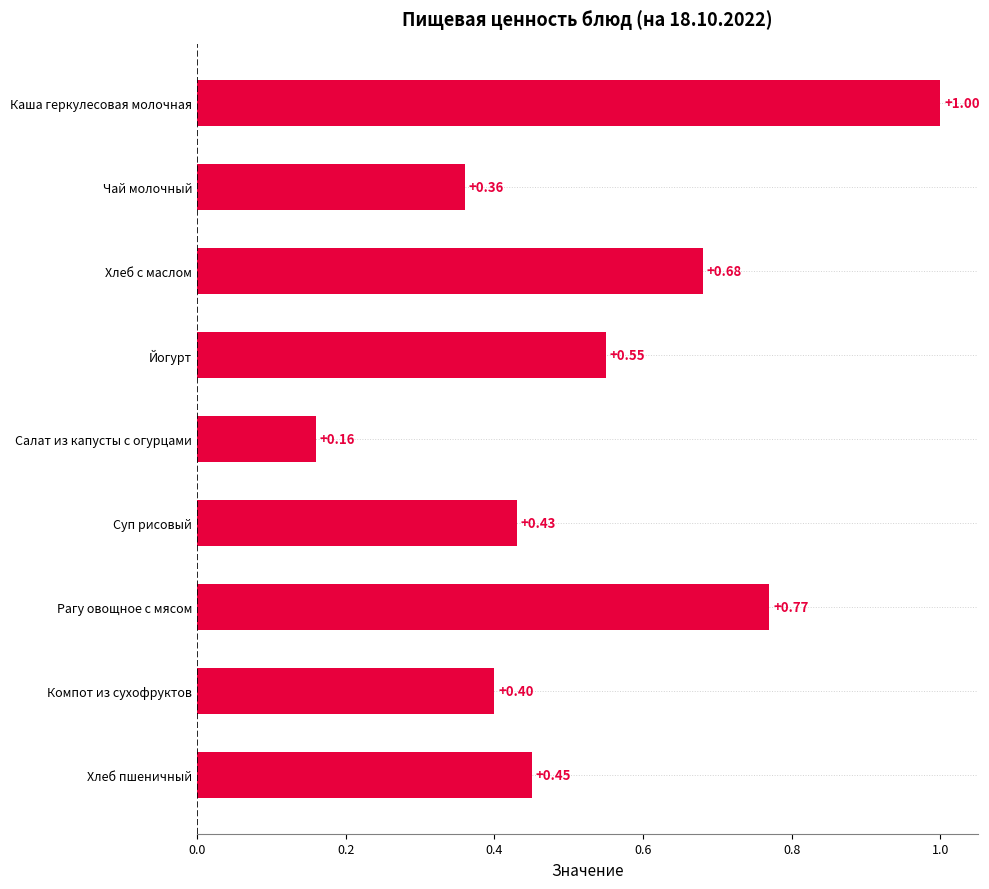

Rank the categories by value from highest to lowest.

Каша геркулесовая молочная, Рагу овощное с мясом, Хлеб с маслом, Йогурт, Хлеб пшеничный, Суп рисовый, Компот из сухофруктов, Чай молочный, Салат из капусты с огурцами